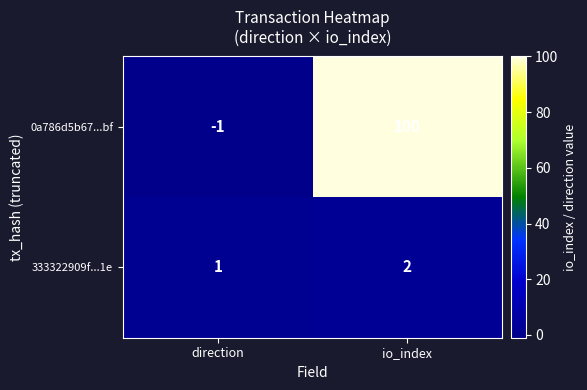

The value of 333322909f...1e at io_index is 3. True or false?

False